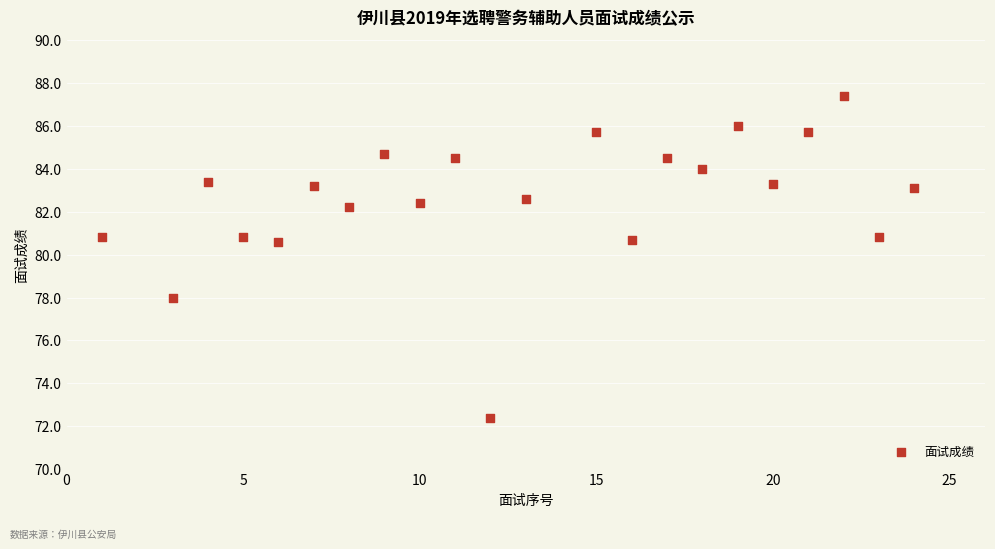

What Y value in the scatter plot is closest to 79?

78.0